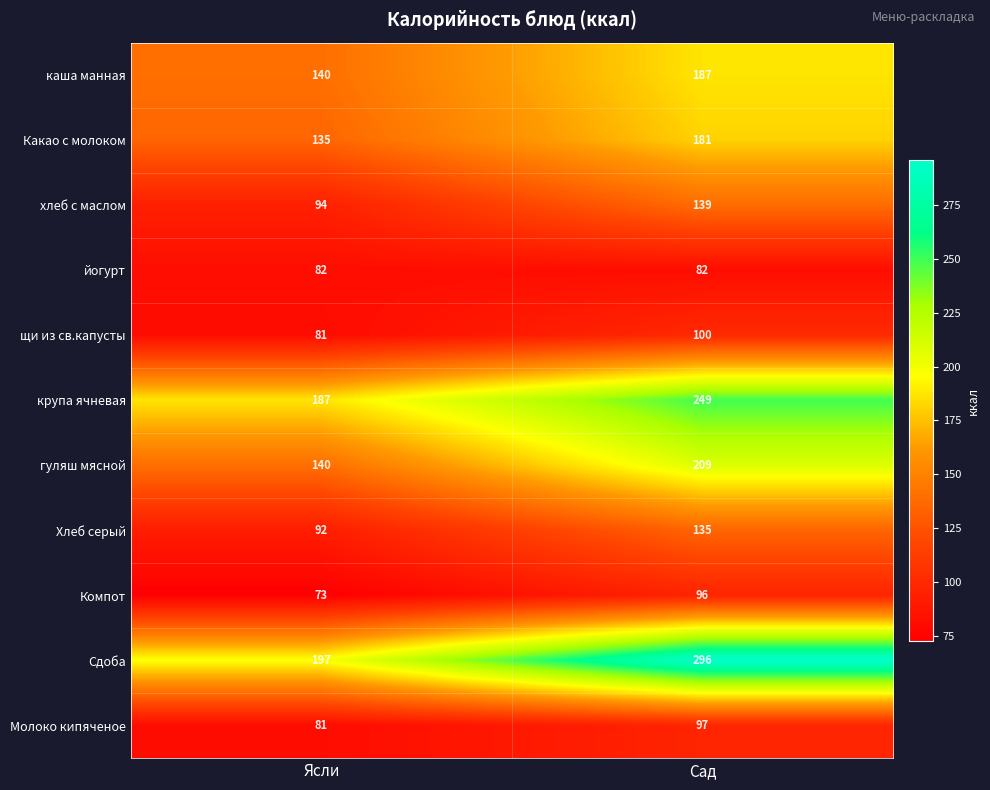

Which label corresponds to the smallest value in the chart?

Ясли